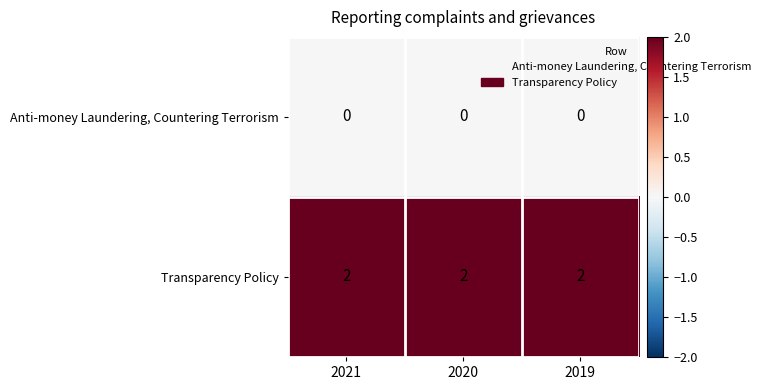

What is the sum of all Transparency Policy values?

6